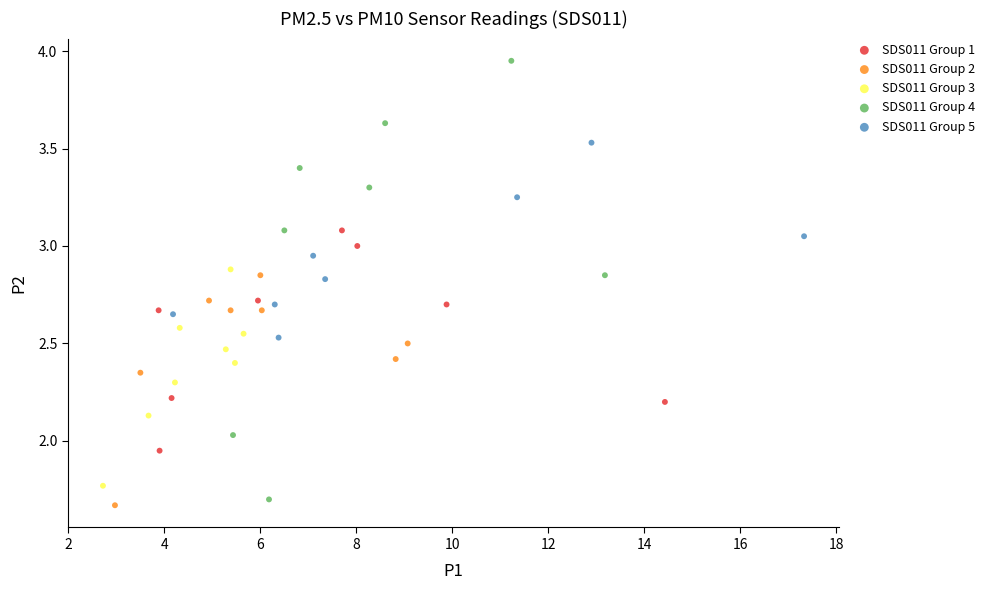

Which series reaches the maximum Y coordinate?

SDS011 Group 4